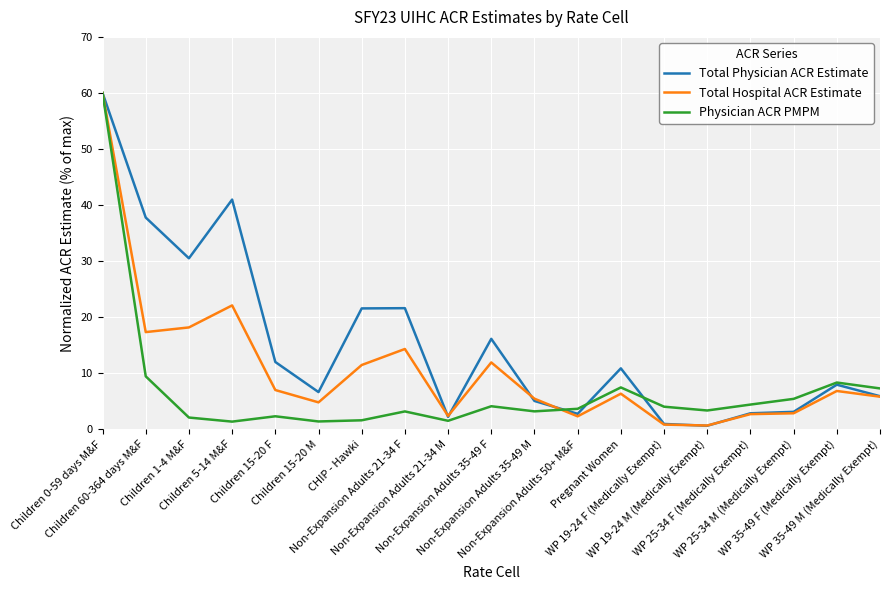

How many interior local peaks does the Physician ACR PMPM series have?

5